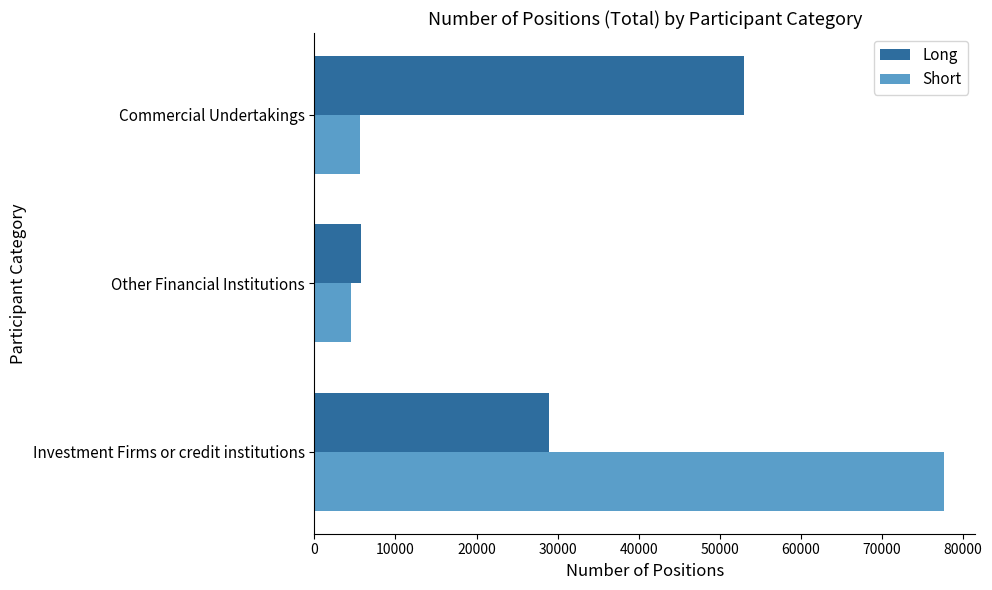

Rank the categories by Long value from highest to lowest.

Commercial Undertakings, Investment Firms or credit institutions, Other Financial Institutions